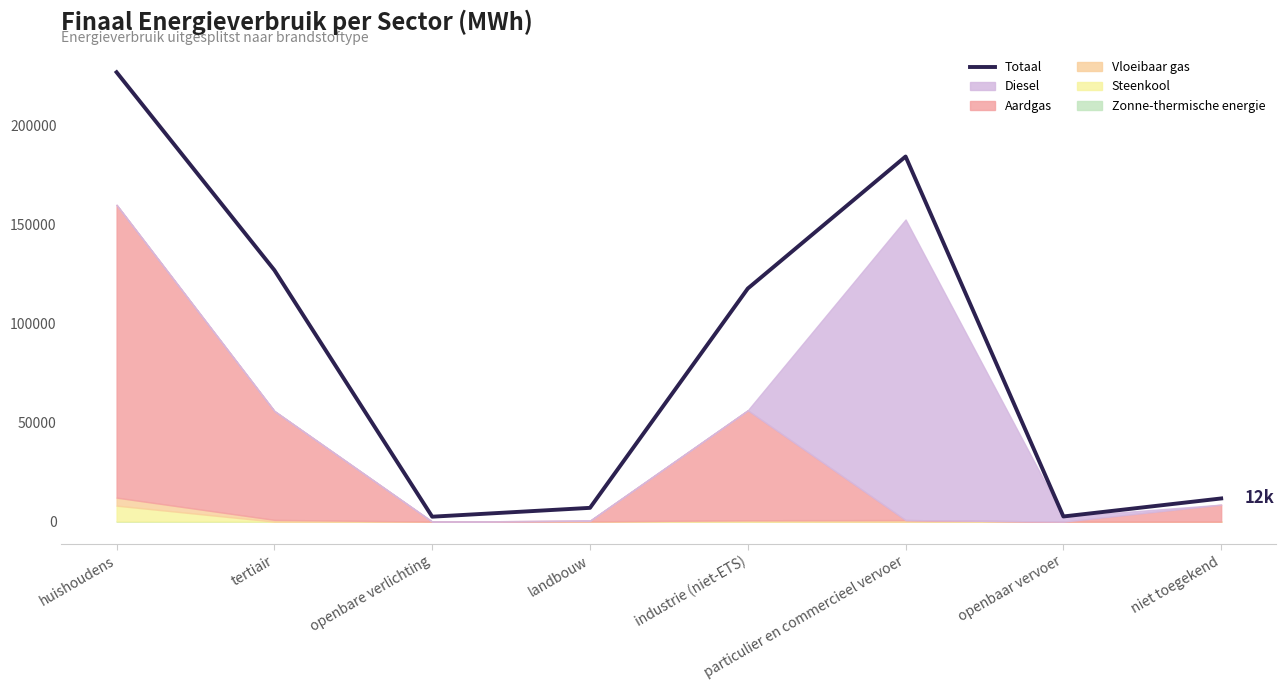

List the labels in order of value, largest first.

huishoudens, particulier en commercieel vervoer, tertiair, industrie (niet-ETS), niet toegekend, landbouw, openbaar vervoer, openbare verlichting